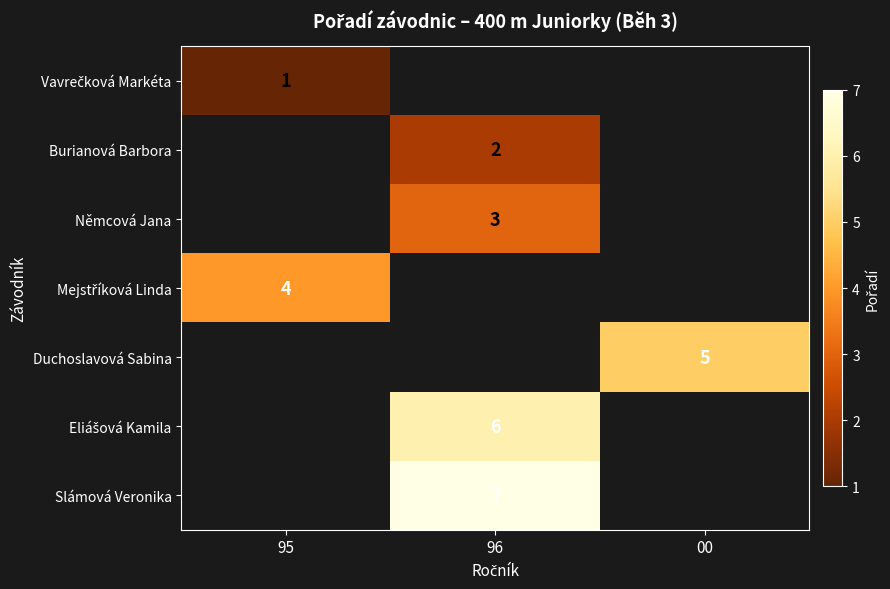

Is it true that Duchoslavová Sabina equals 5 at 00?

True